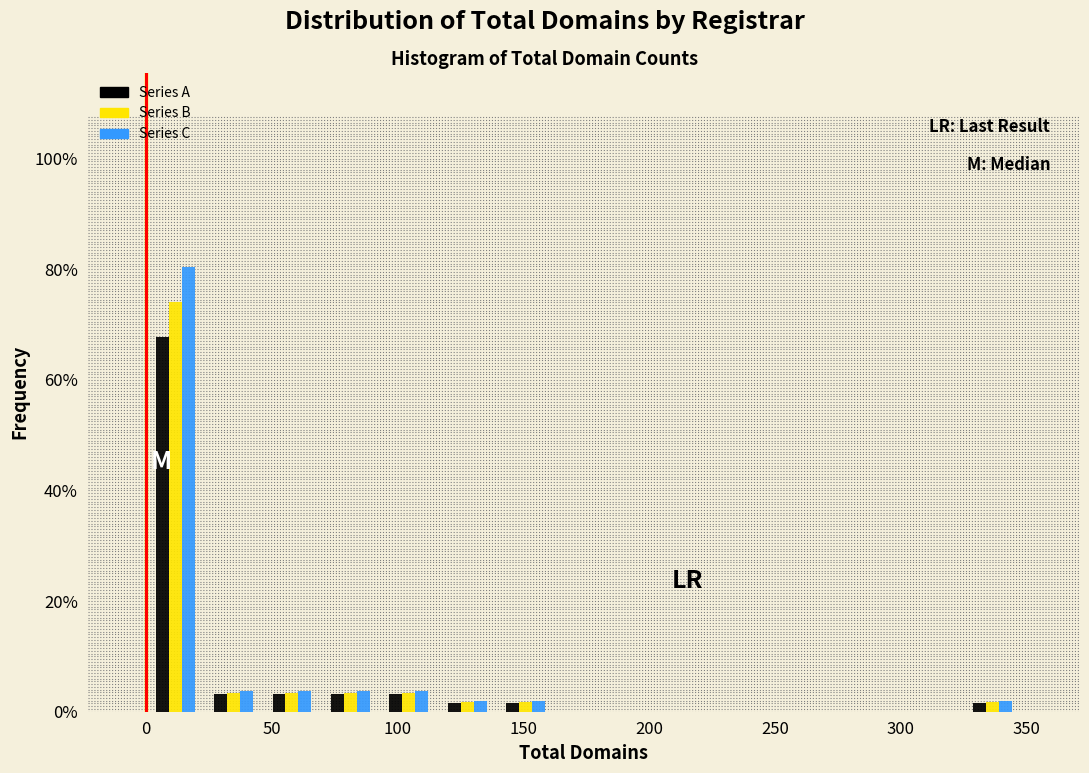

Reading left to right, list every range on the x-axis with the height of the bar of each series over it. Neither the bar edges nor the heights are printed on the chart, so give them approximately, as read against the axes.

0 to 25: Series A=68	Series B=74	Series C=80
25 to 45: Series A=4	Series B=4	Series C=4
45 to 70: Series A=4	Series B=4	Series C=4
70 to 95: Series A=4	Series B=4	Series C=4
95 to 115: Series A=4	Series B=4	Series C=4
115 to 140: Series A=under 2	Series B=under 2	Series C=under 2
140 to 160: Series A=under 2	Series B=under 2	Series C=under 2
160 to 185: Series A=0	Series B=0	Series C=0
185 to 210: Series A=0	Series B=0	Series C=0
210 to 230: Series A=0	Series B=0	Series C=0
230 to 255: Series A=0	Series B=0	Series C=0
255 to 280: Series A=0	Series B=0	Series C=0
280 to 300: Series A=0	Series B=0	Series C=0
300 to 325: Series A=0	Series B=0	Series C=0
325 to 350: Series A=under 2	Series B=under 2	Series C=under 2